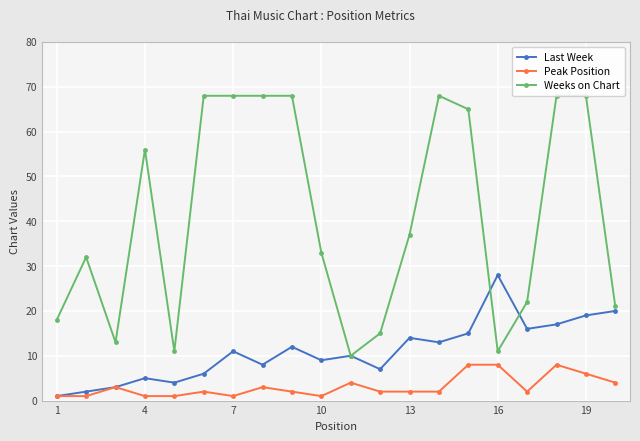

True or false: Weeks on Chart and Peak Position cross at least once.

False